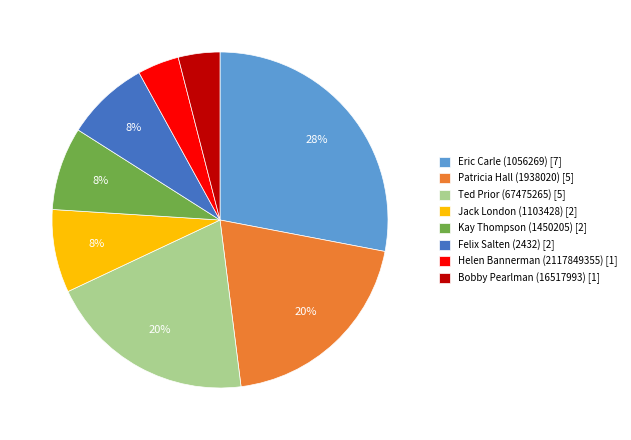

To the nearest percent, what portion does Ted Prior (67475265) represent?

20%